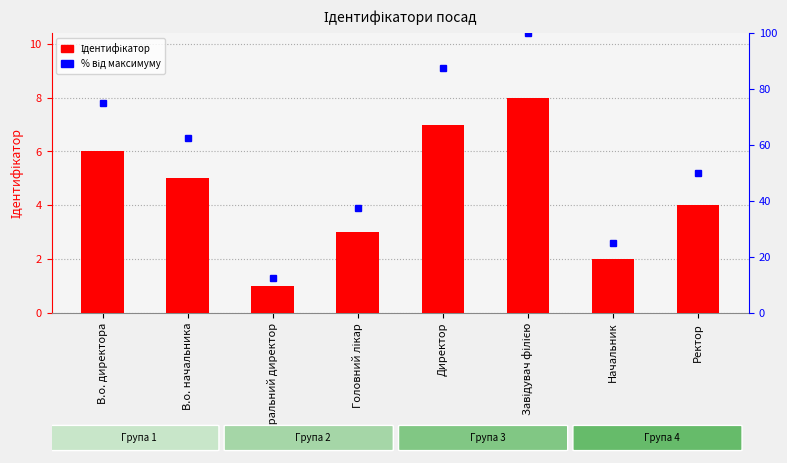

Reading left to right, transcribe all the data shown in this chart.

В.о. директора=6	В.о. начальника=5	Генеральний директор=1	Головний лікар=3	Директор=7	Завідувач філією=8	Начальник=2	Ректор=4